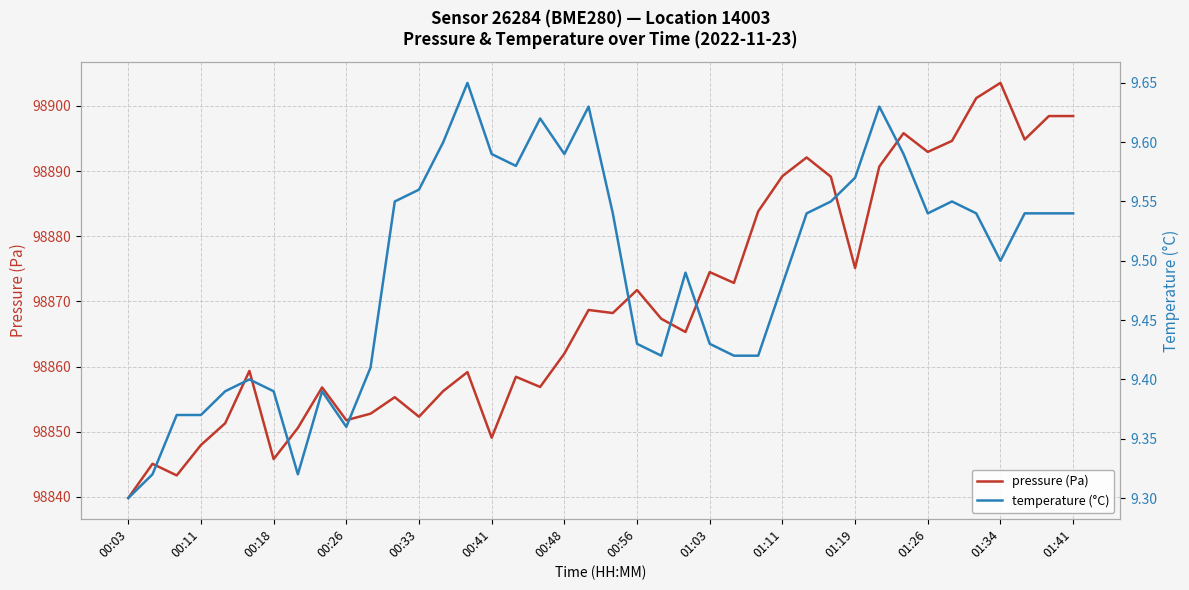

Is this an area chart (filled region under the line)?

No